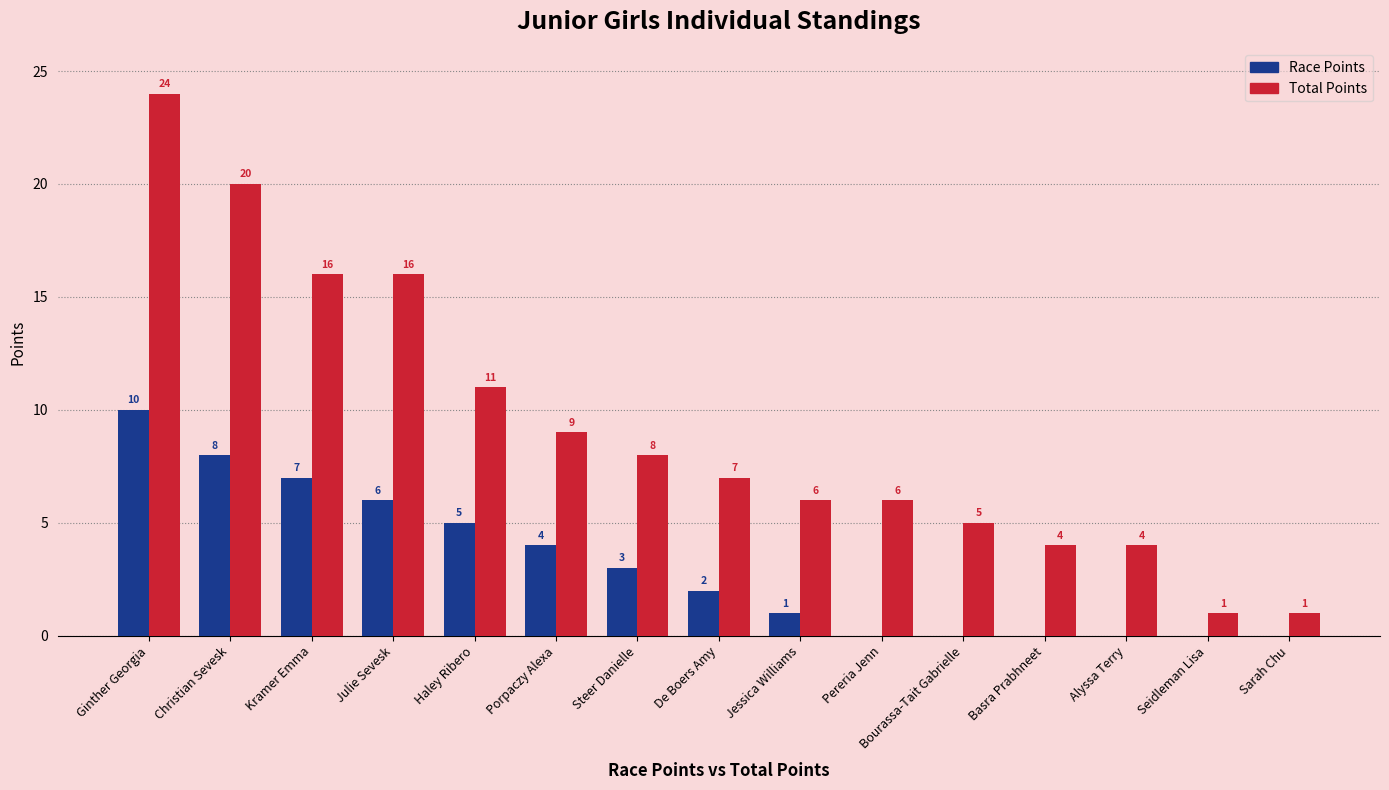

Count the number of categories in the chart.

15